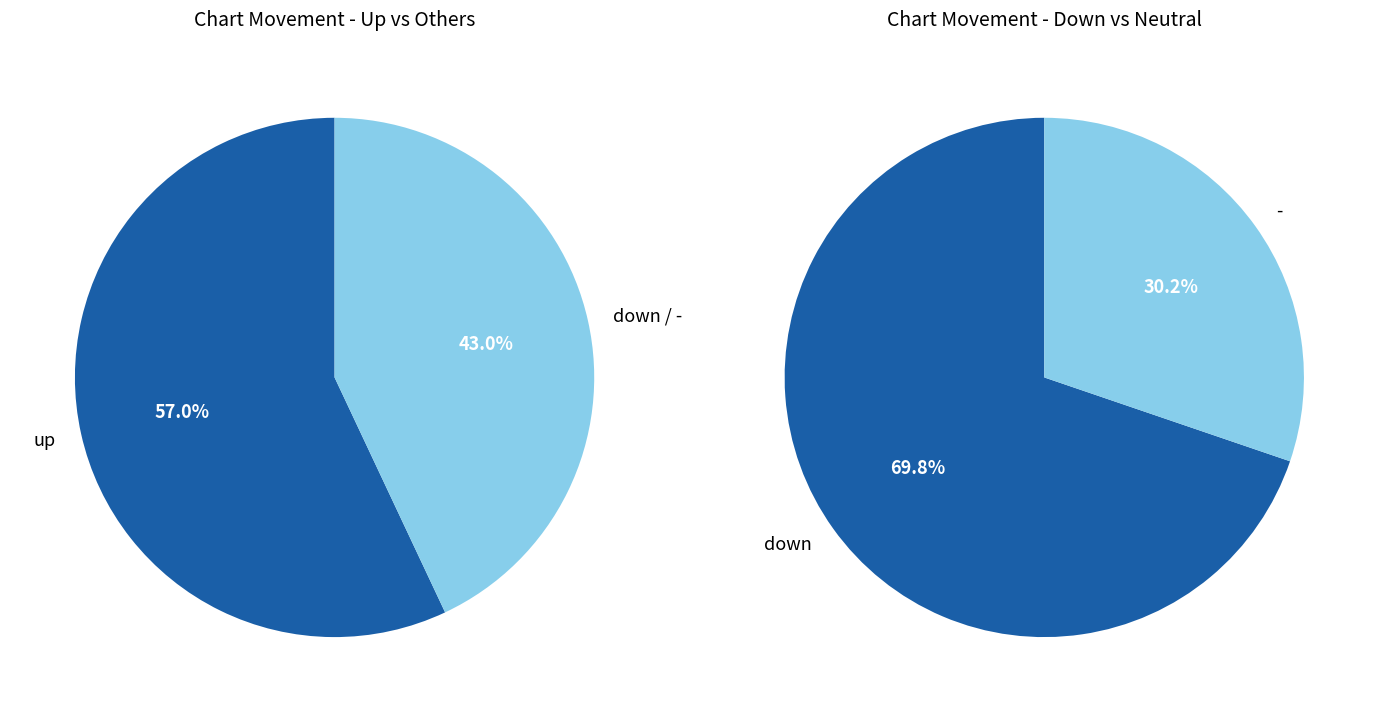

Which slice is the smallest?

-